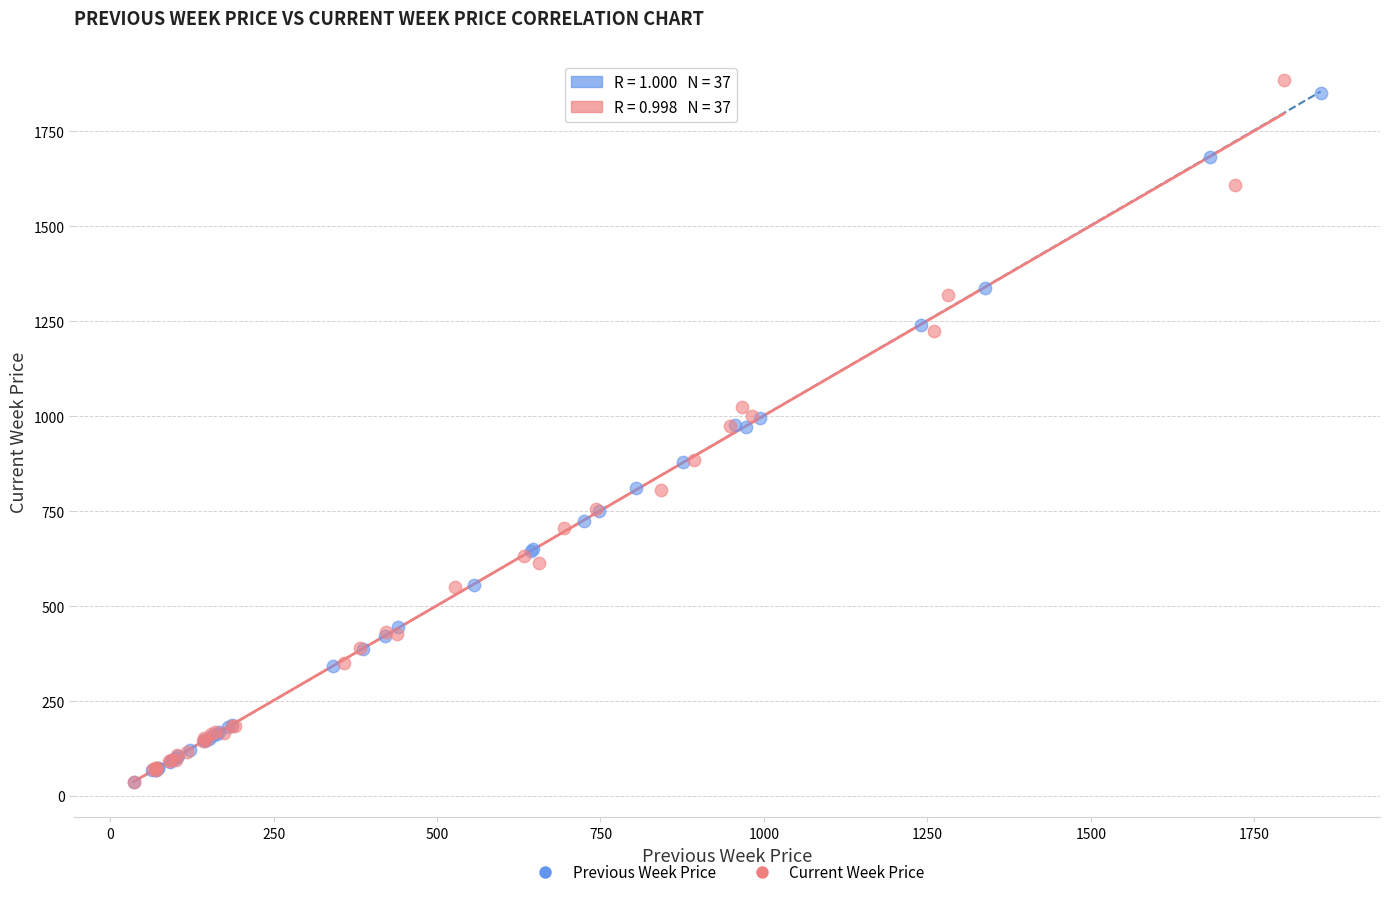

Which series has the largest Y range (max minus min)?

Current Week Price